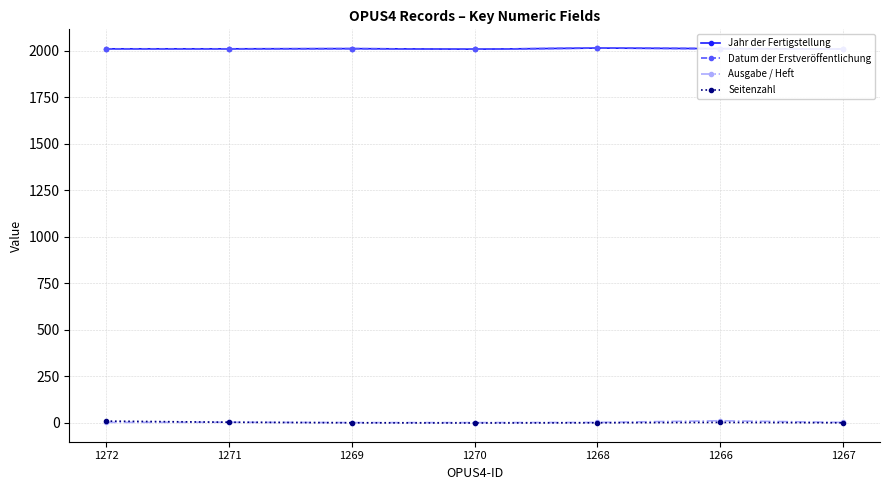

The value of Datum der Erstveröffentlichung at 1268 is 2683. True or false?

False